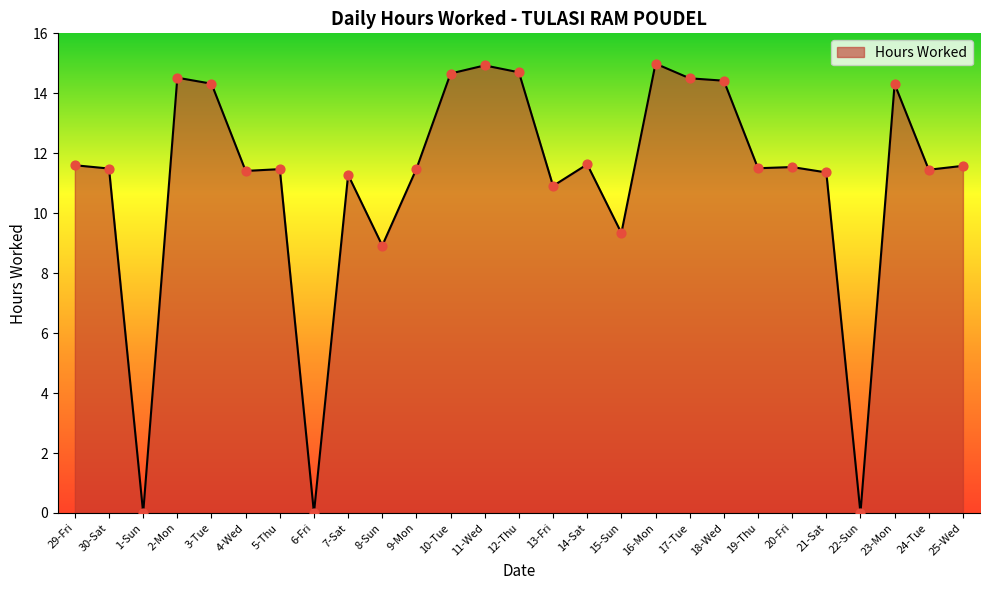

Approximately how many times larger is the value at 19-Thu compared to 13-Fri?

1.1